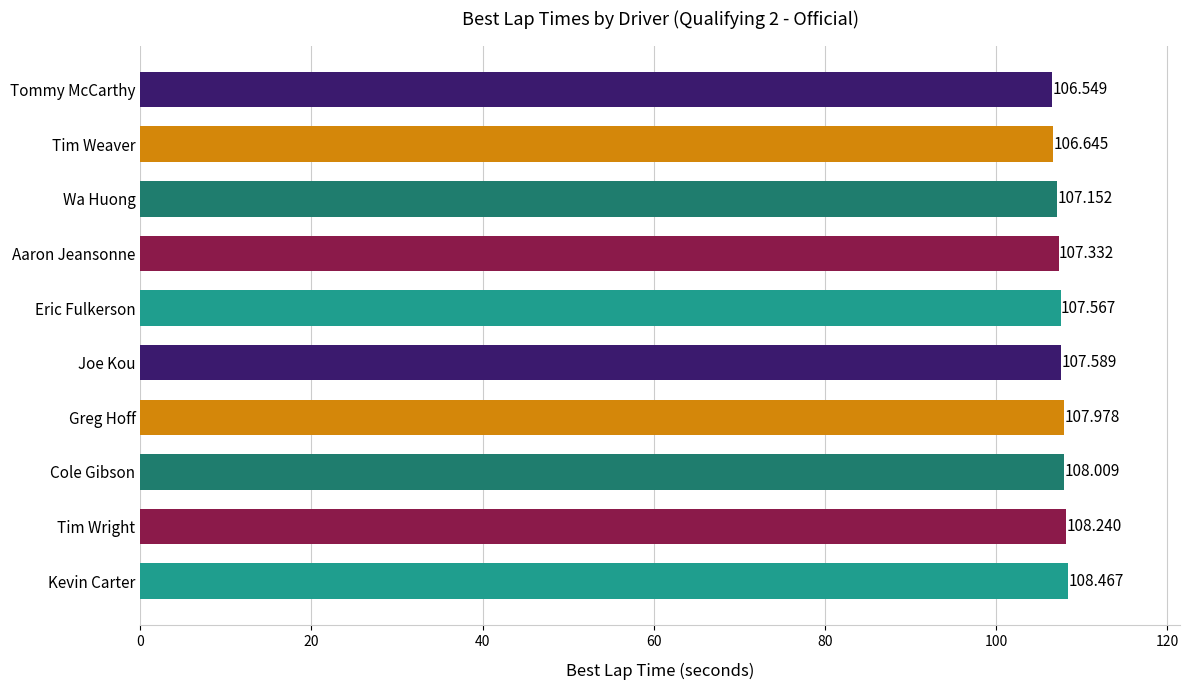

Where is the data nearest to the value 107?

Wa Huong